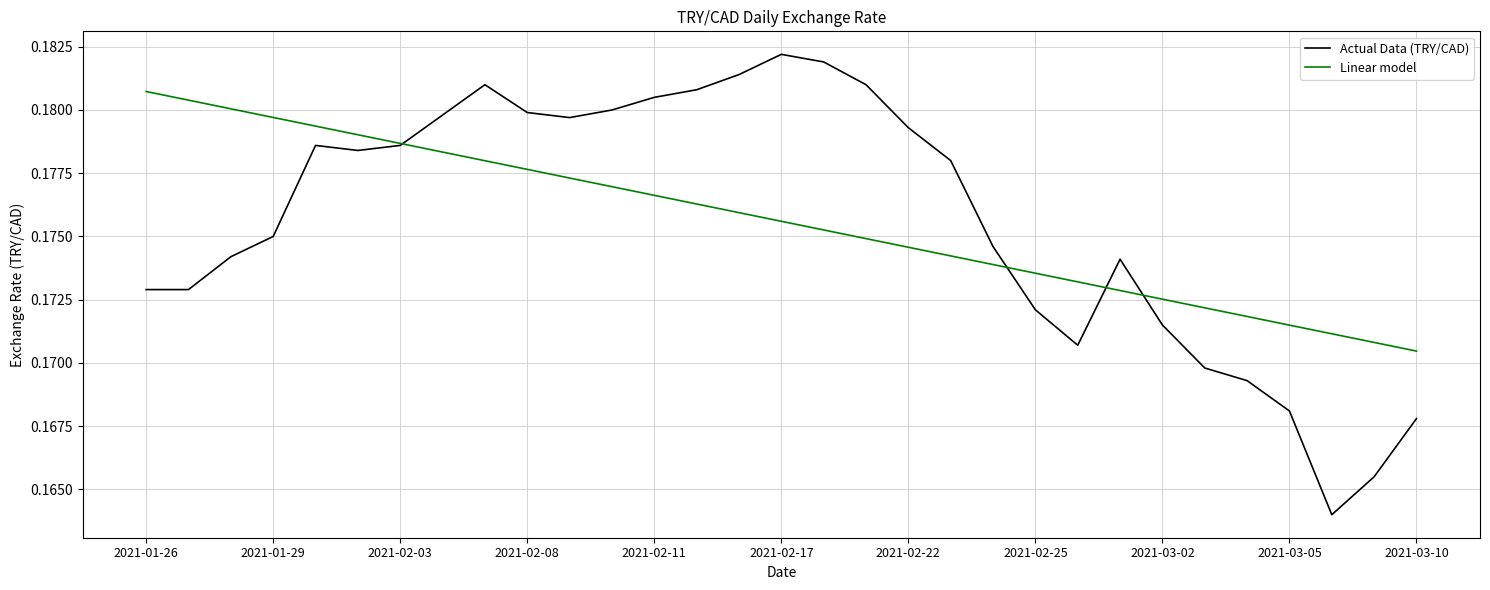

Which series has the widest spread of values?

Actual Data (TRY/CAD)